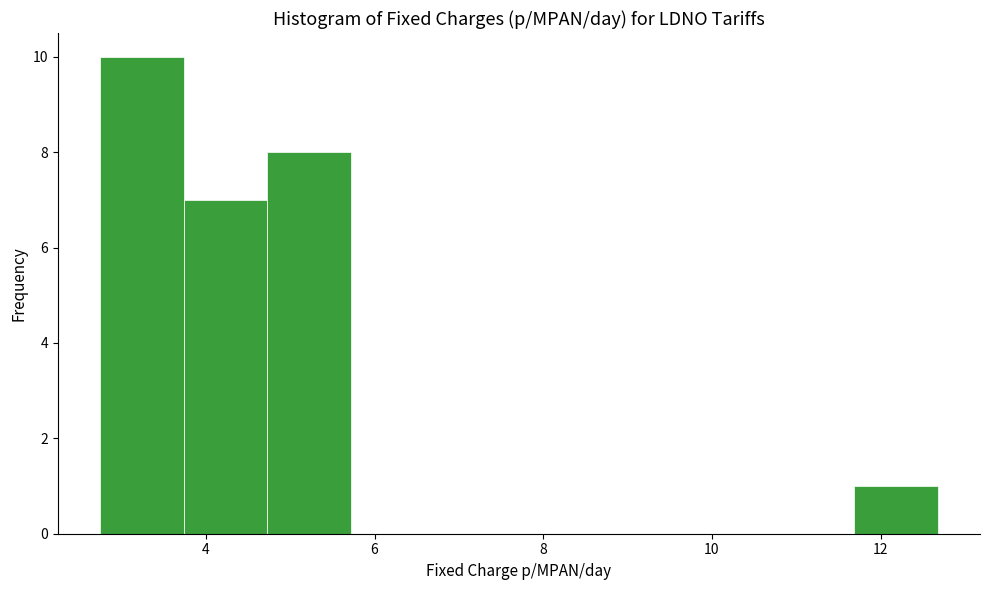

Reading left to right, transcribe this chart: for each bar, give the range it covers on the x-axis and its height. Neither the bar edges nor the heights are printed on the chart, so give them approximately, as read against the axes.

2.8 to 3.8: 10
3.8 to 4.8: 7
4.8 to 5.8: 8
5.8 to 6.8: 0
6.8 to 7.8: 0
7.8 to 8.8: 0
8.8 to 9.6: 0
9.6 to 10.6: 0
10.6 to 11.6: 0
11.6 to 12.6: 1